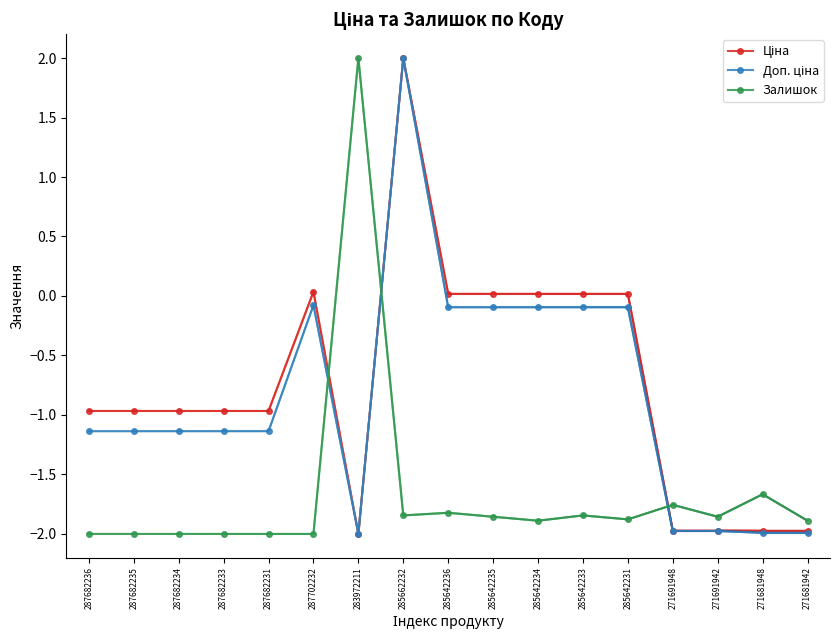

The Залишок series shows -1.9 at 285642235. True or false?

True